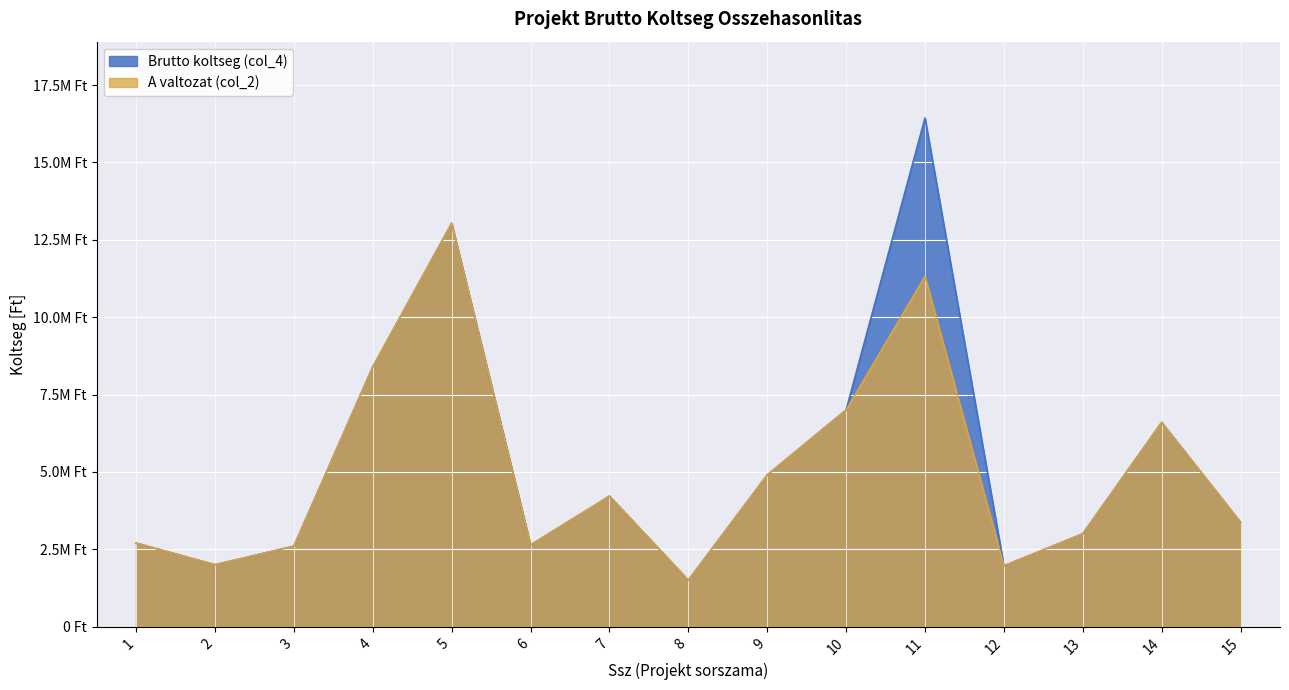

What is the difference between the maximum and minimum values in the A valtozat (col_2) series?

11530113.6